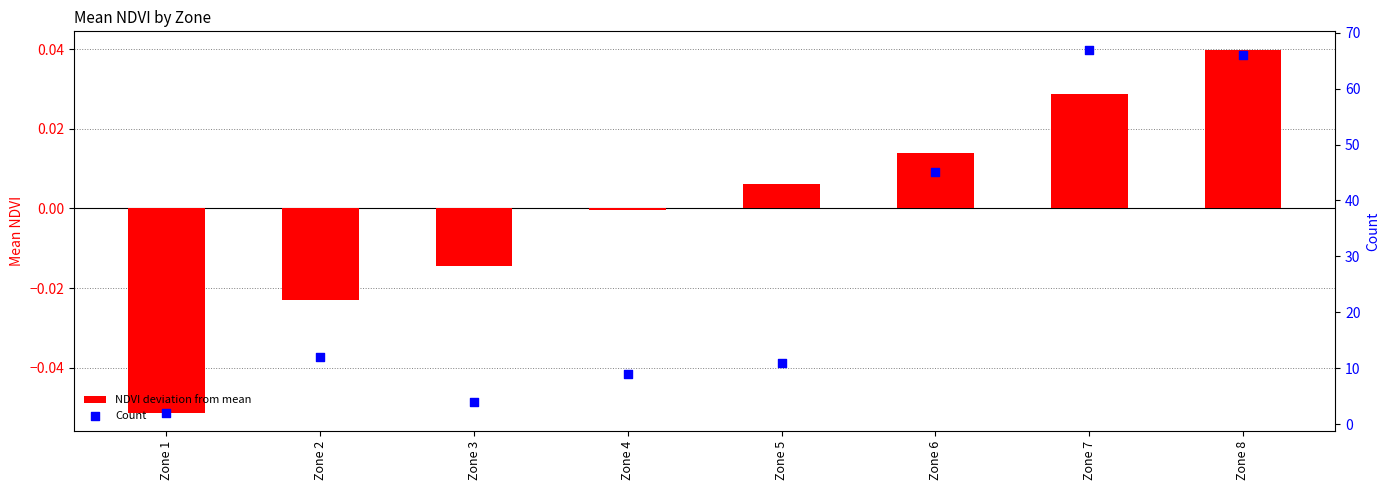

What is the total value across all series at Zone 2?

12.0